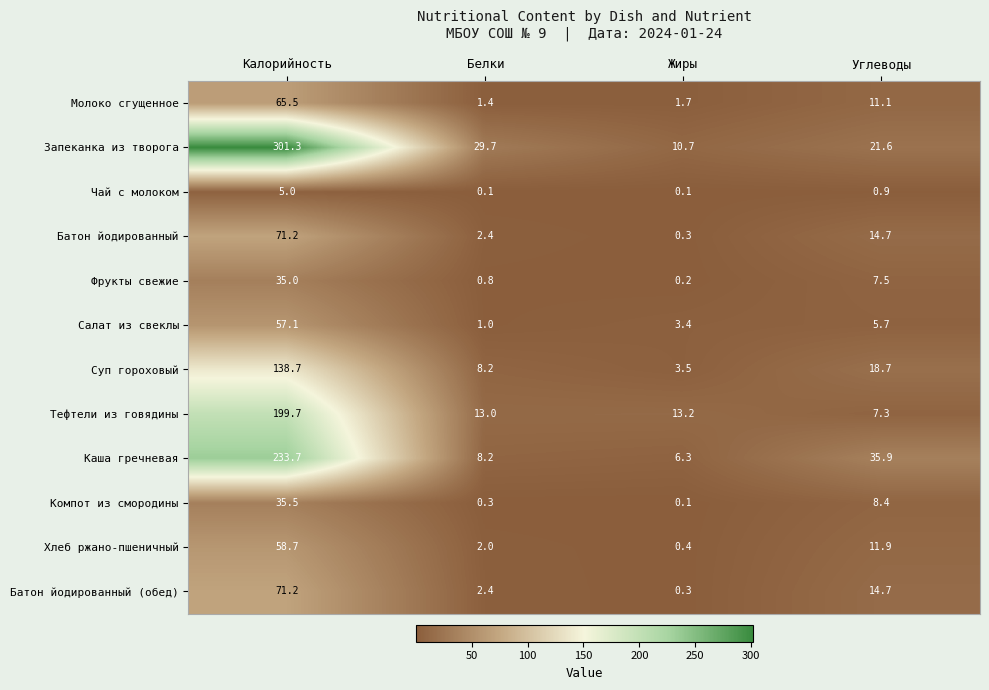

What is the difference between the second highest and minimum values in the Батон йодированный series?

14.4